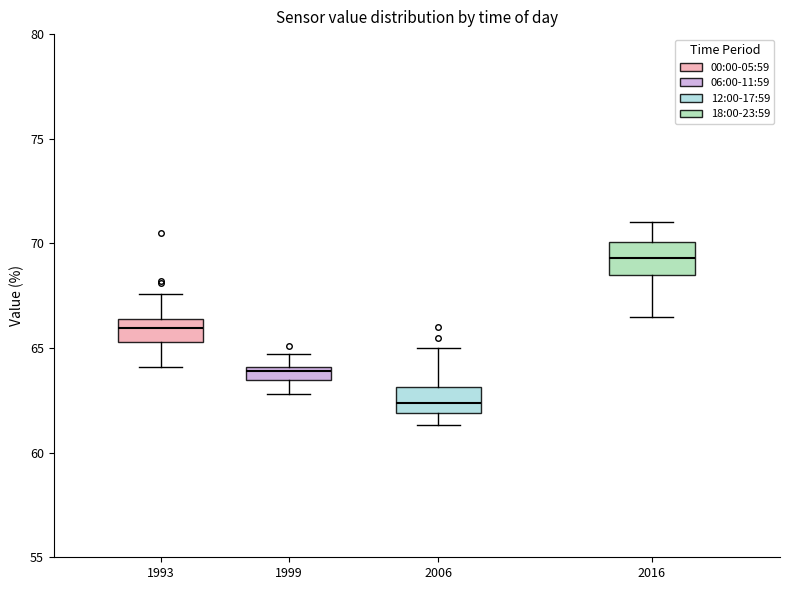

Which box's median line is the lowest?

2006